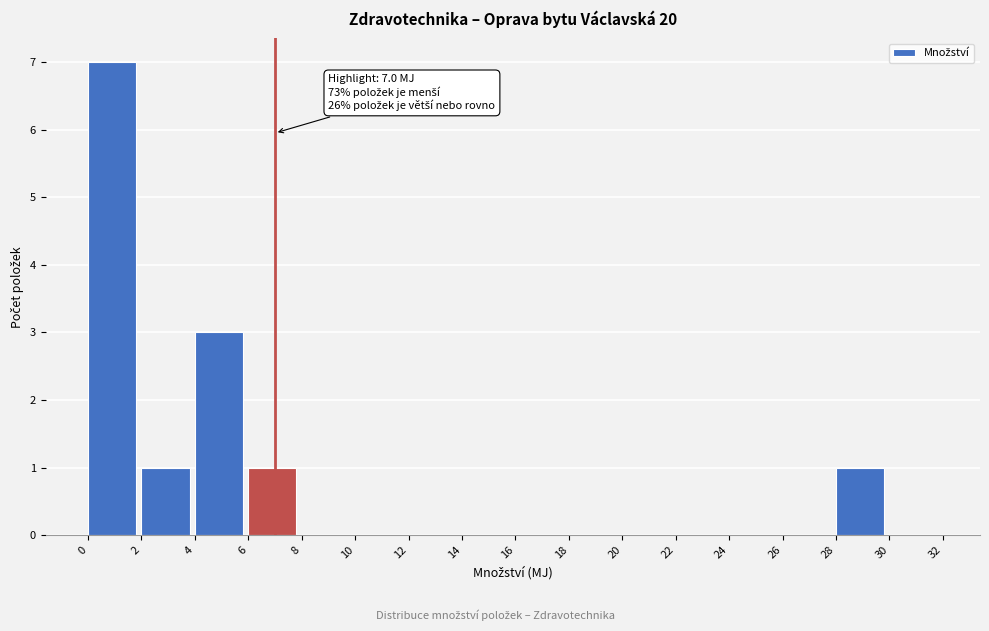

Which range on the x-axis has the tallest bar?

0 to 2